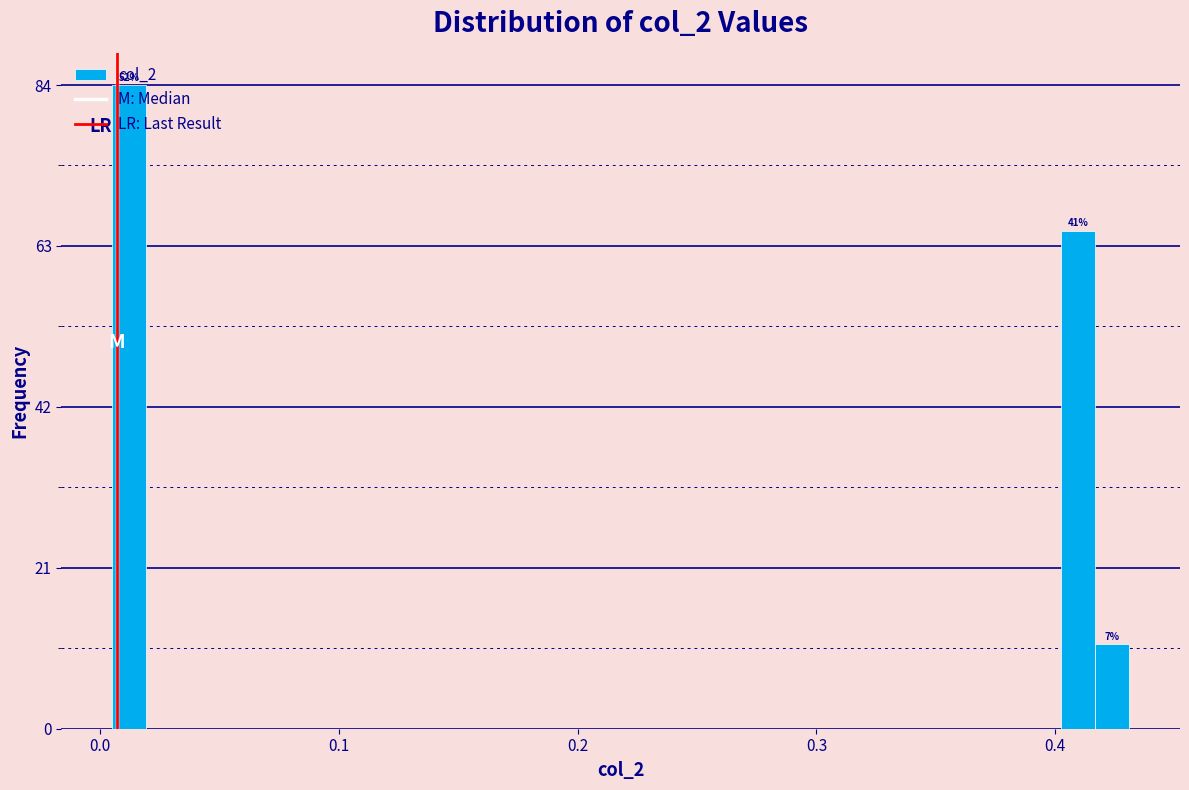

Around what value on the x-axis is the tallest bar? Give the approximate position of its centre, as read against the axis.

0.01